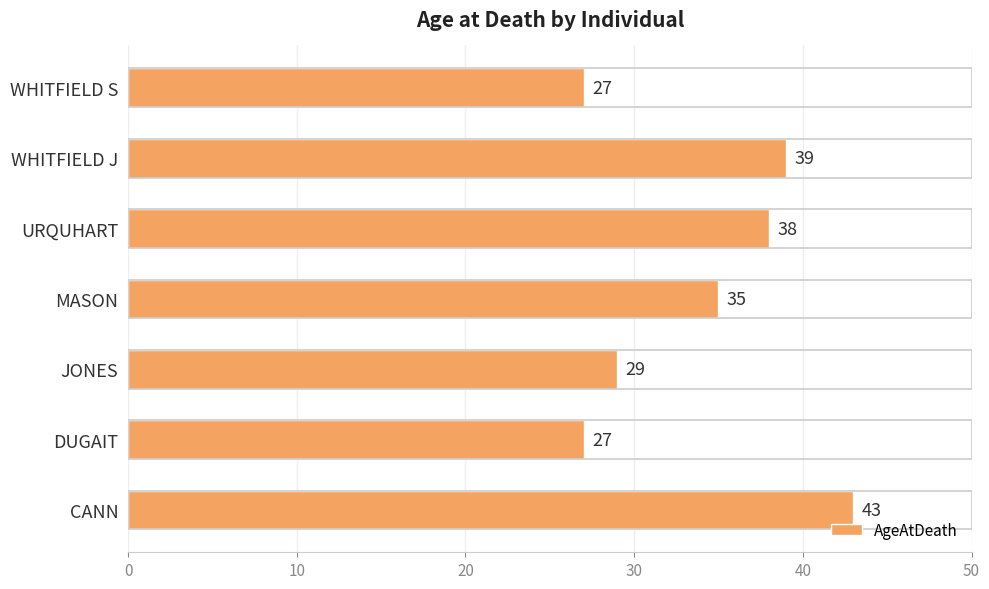

What is the average value?

34